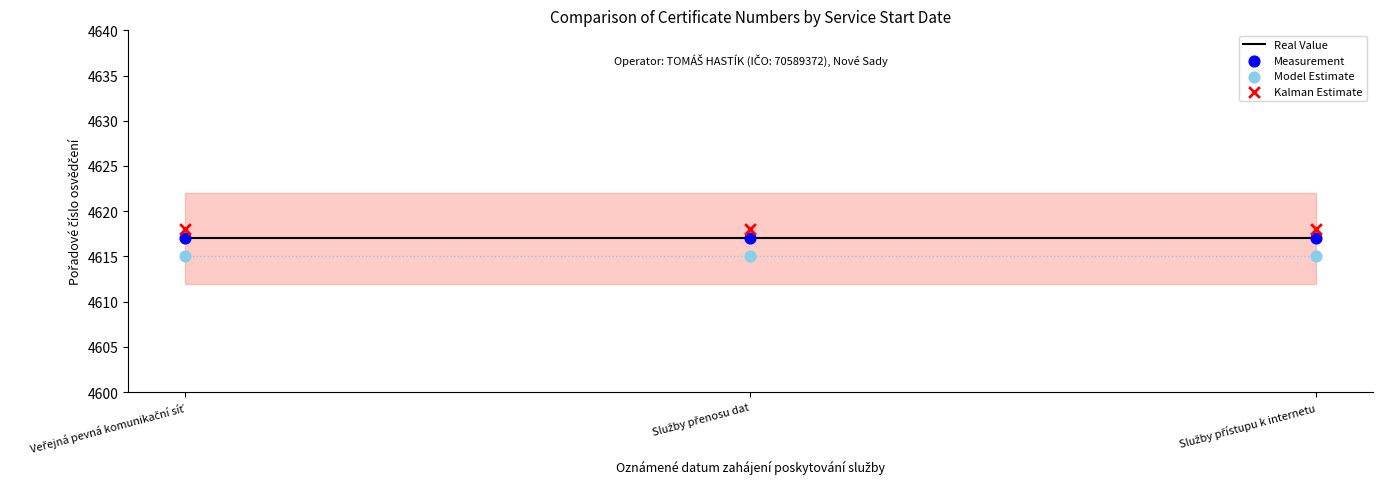

What is the total value across all series at Služby přístupu k internetu?

18467